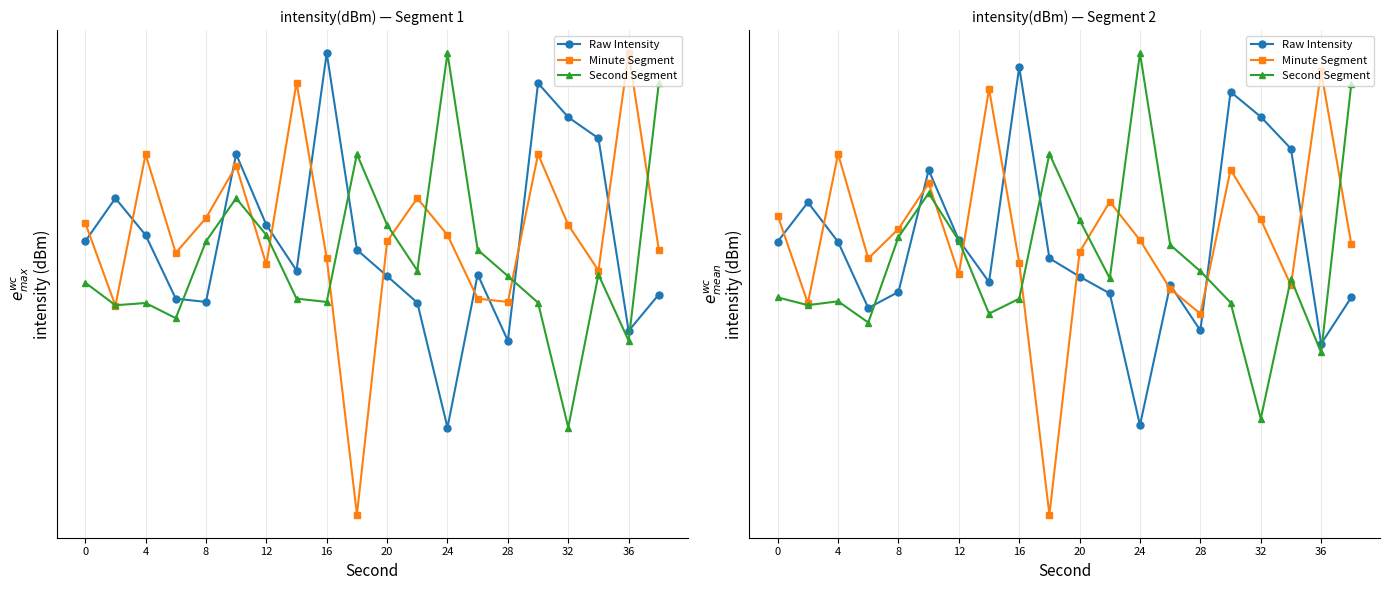

The value of Minute Segment at 18 is -124.0. True or false?

True